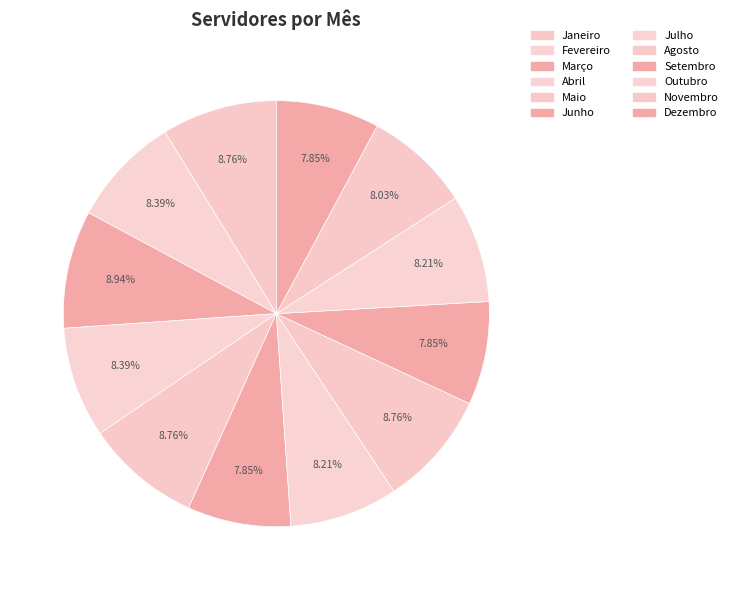

Rank the categories by value from lowest to highest.

Junho, Setembro, Dezembro, Novembro, Julho, Outubro, Fevereiro, Abril, Janeiro, Maio, Agosto, Março